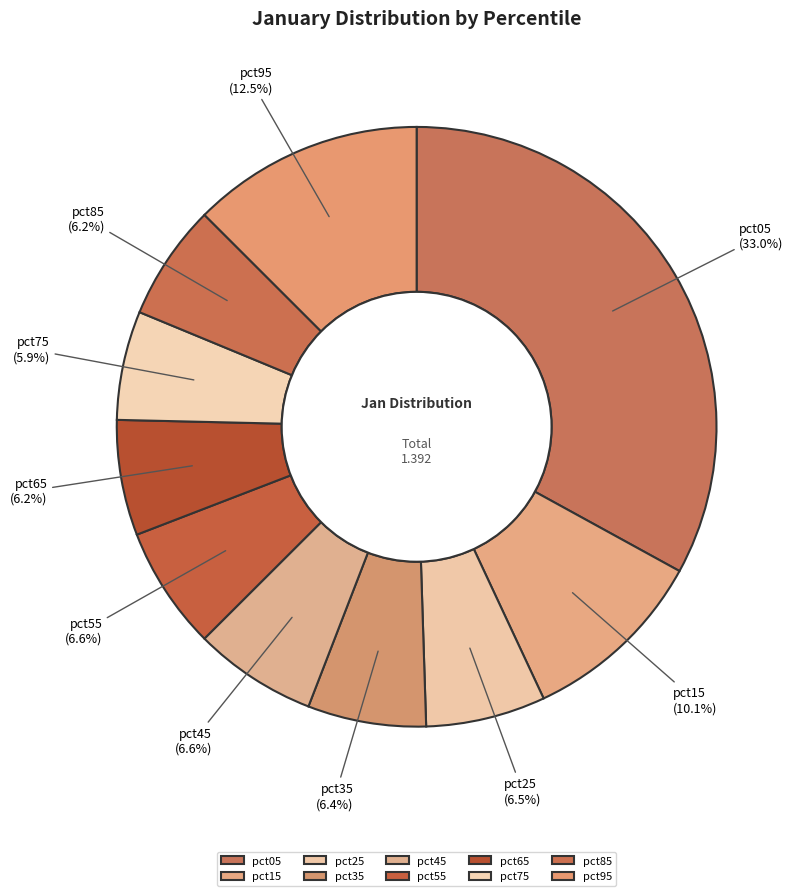

Count the number of slices in the pie.

10